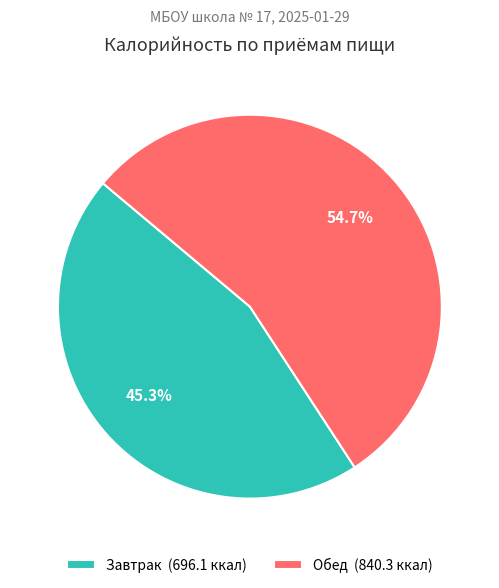

To the nearest percent, what is the average slice percentage?

50%